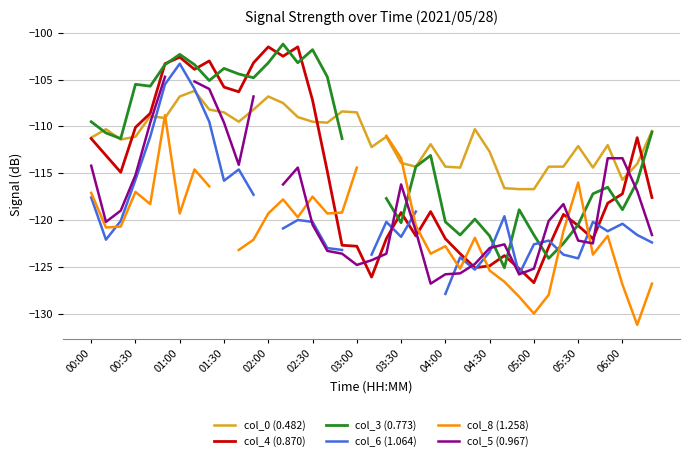

True or false: col_4 (0.870) has a value of -101.5 at 02:00.

True